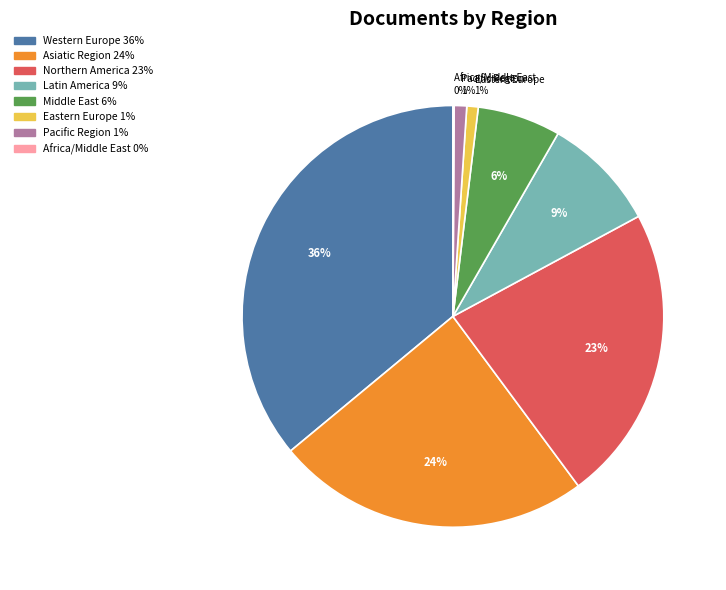

Between Latin America and Western Europe, which is larger?

Western Europe